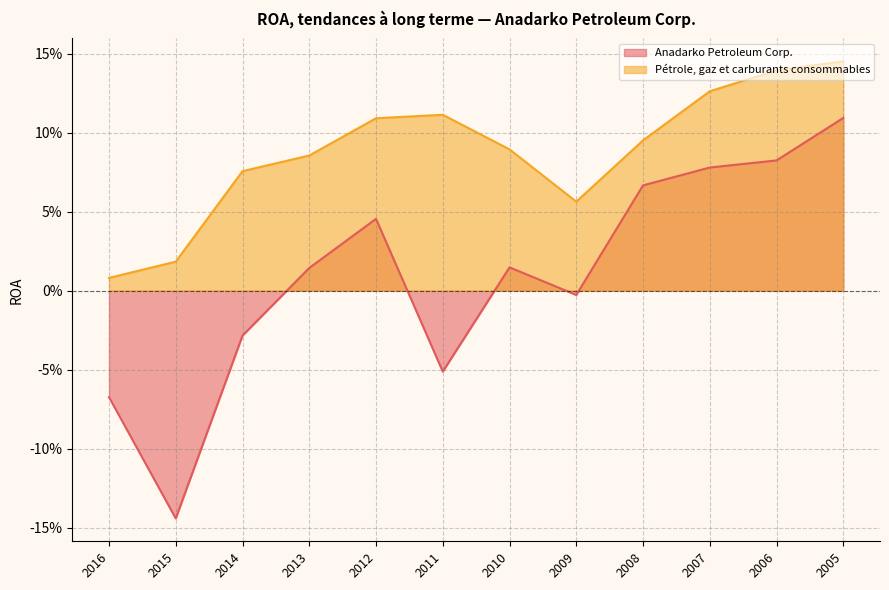

At how many categories does at least one series exceed 0?

12